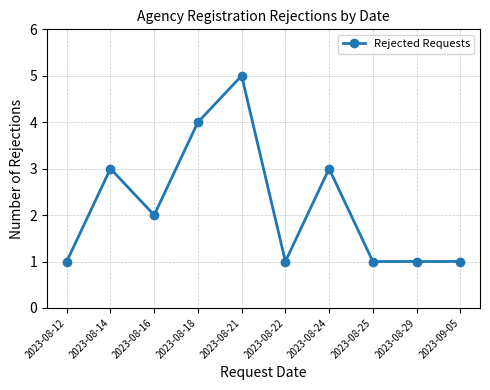

Where is the first local maximum?

2023-08-14